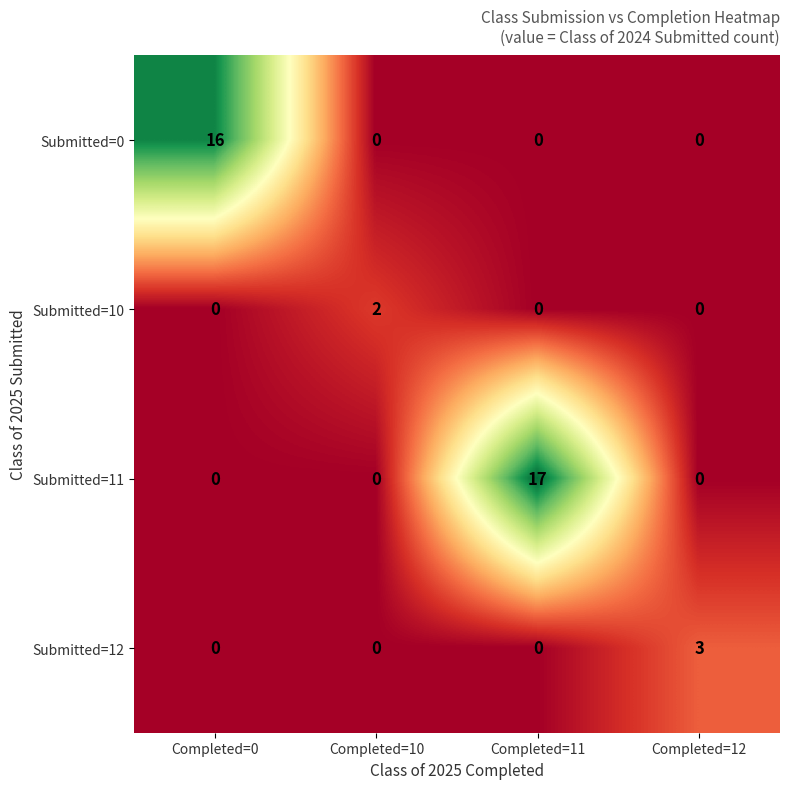

What is the greatest value displayed?

17